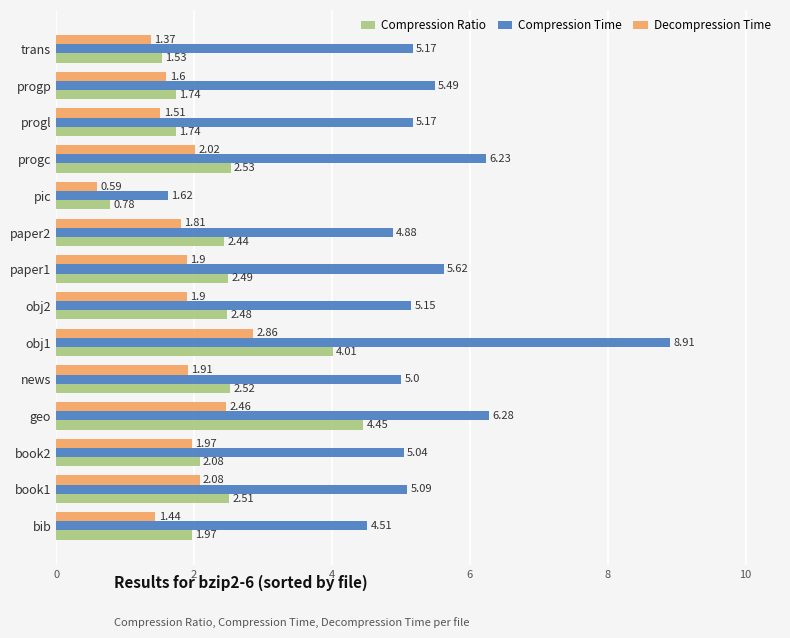

How many data points in Compression Ratio are less than 2?

5